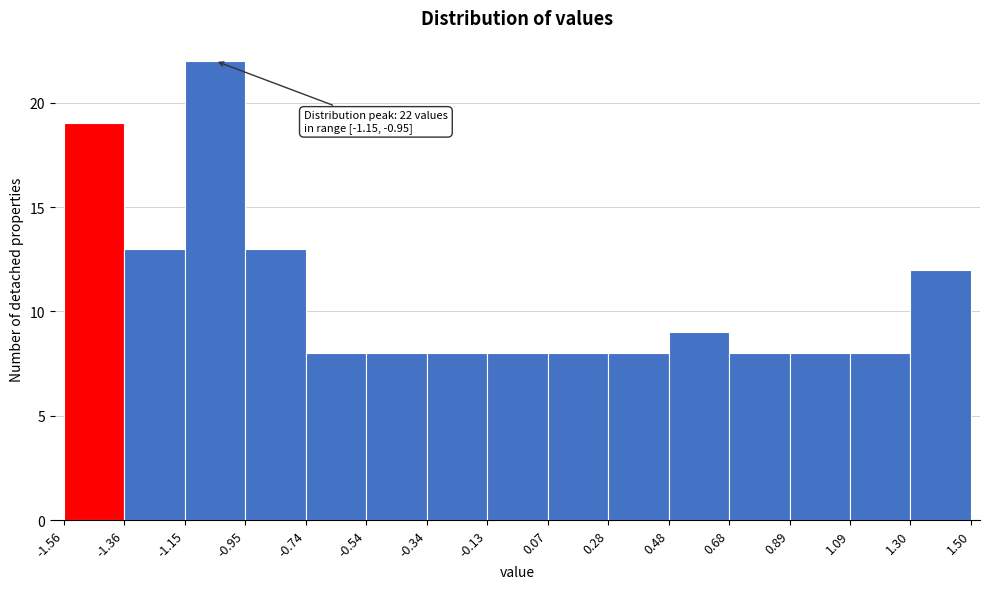

Over which range of the x-axis is the bar tallest?

-1.15 to -0.95